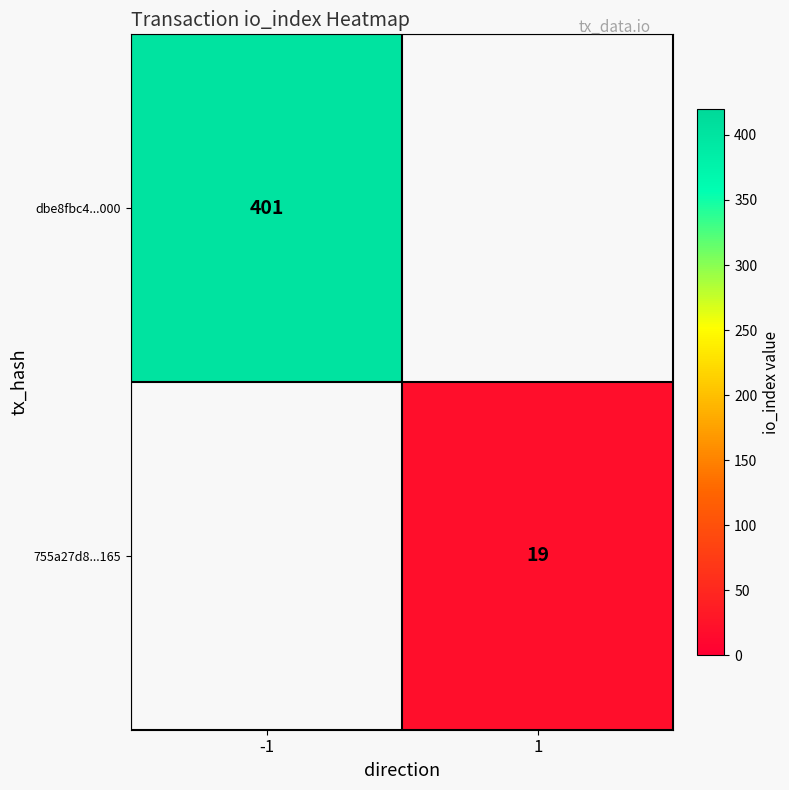

Is the value of 755a27d8...165 at 1 greater than the value of dbe8fbc4...000 at -1?

No